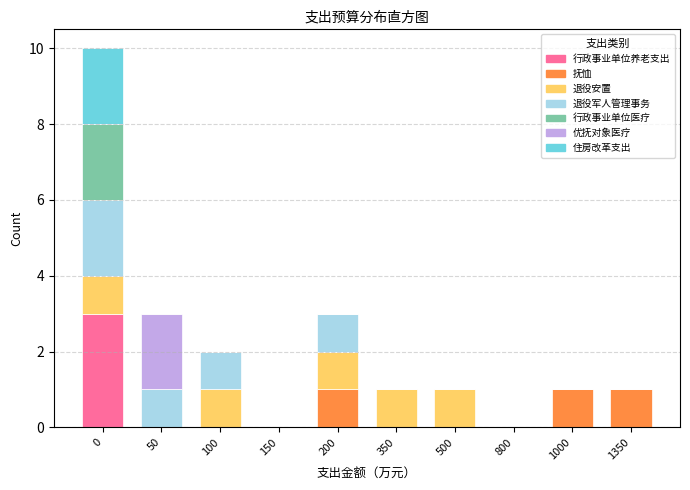

What is the highest value of the 行政事业单位养老支出 series?

3